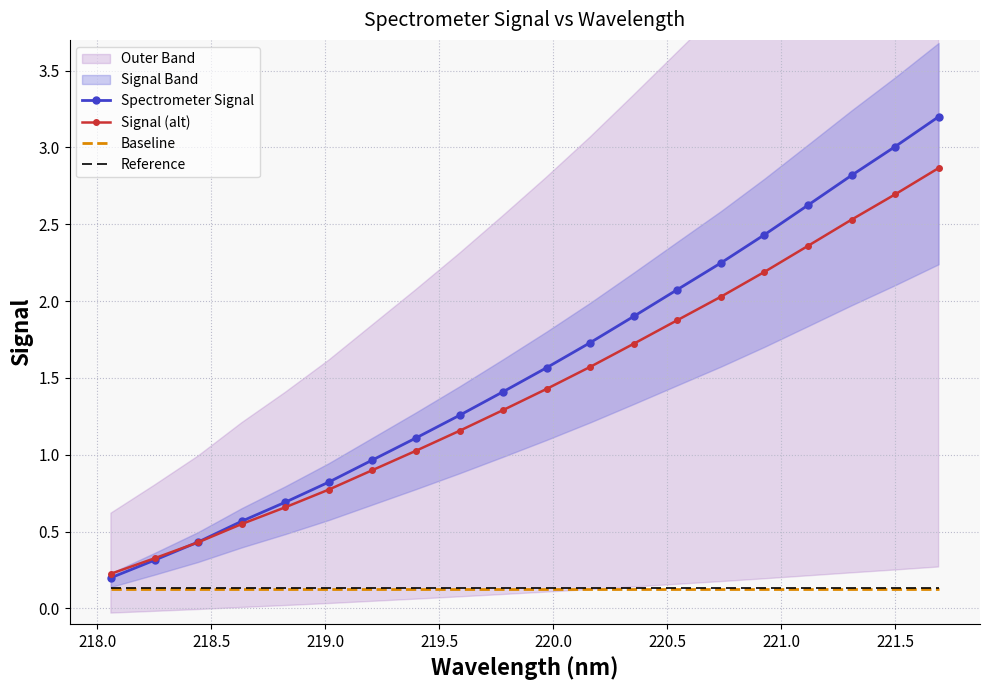

True or false: Reference and Signal (alt) intersect in this chart.

False